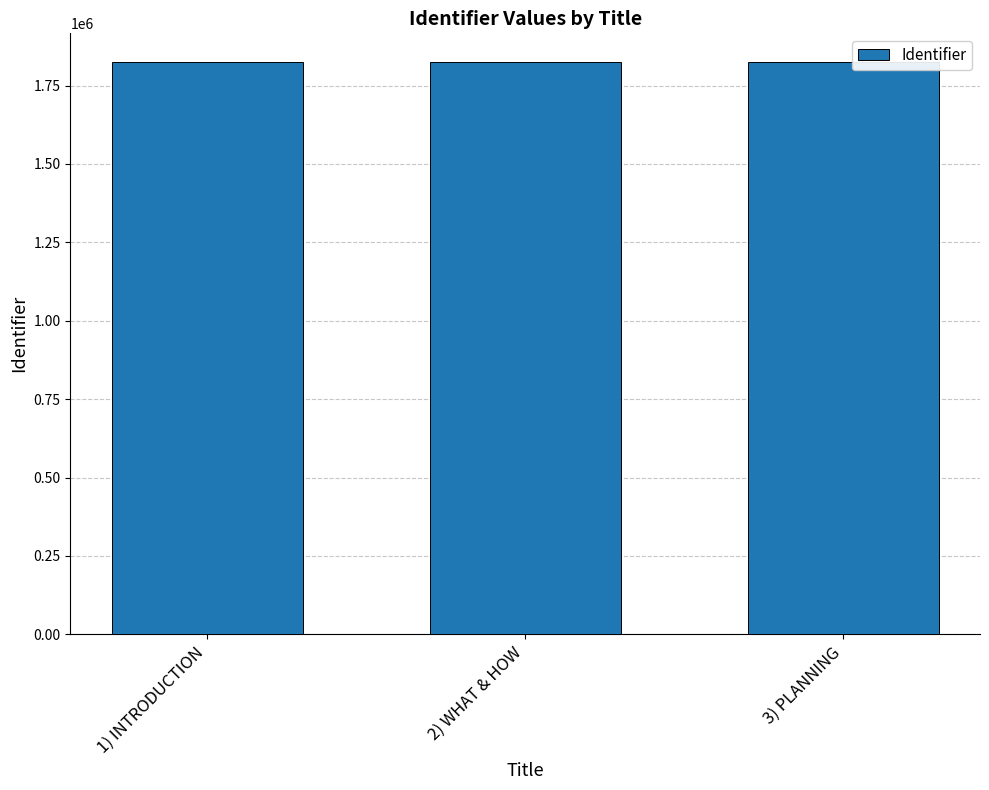

What is the minimum value shown in the chart?

1824932